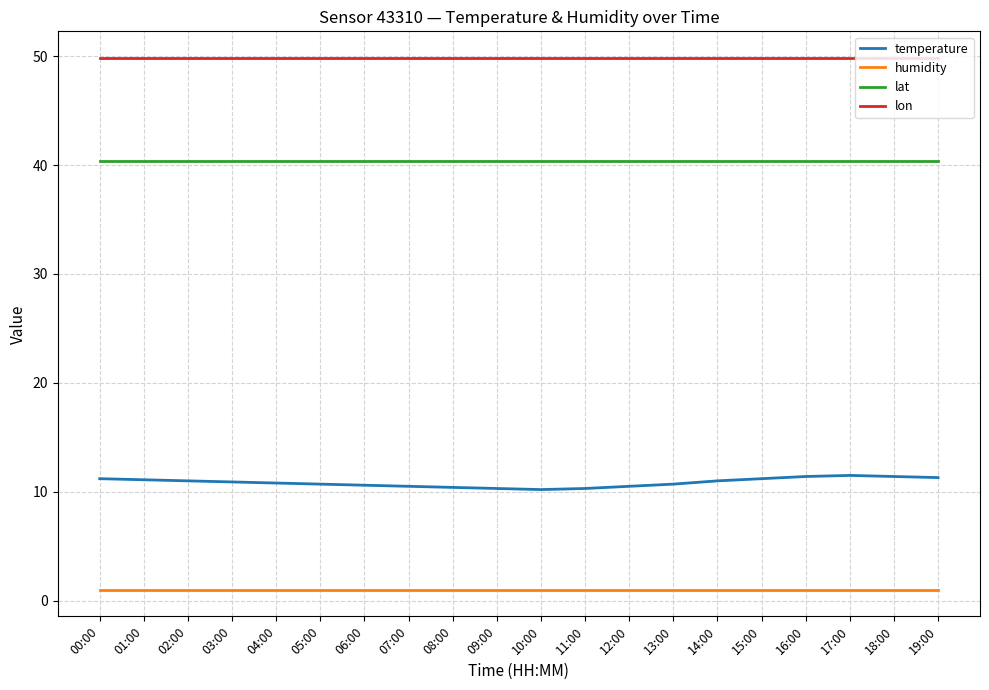

At how many categories does at least one series exceed 36?

20